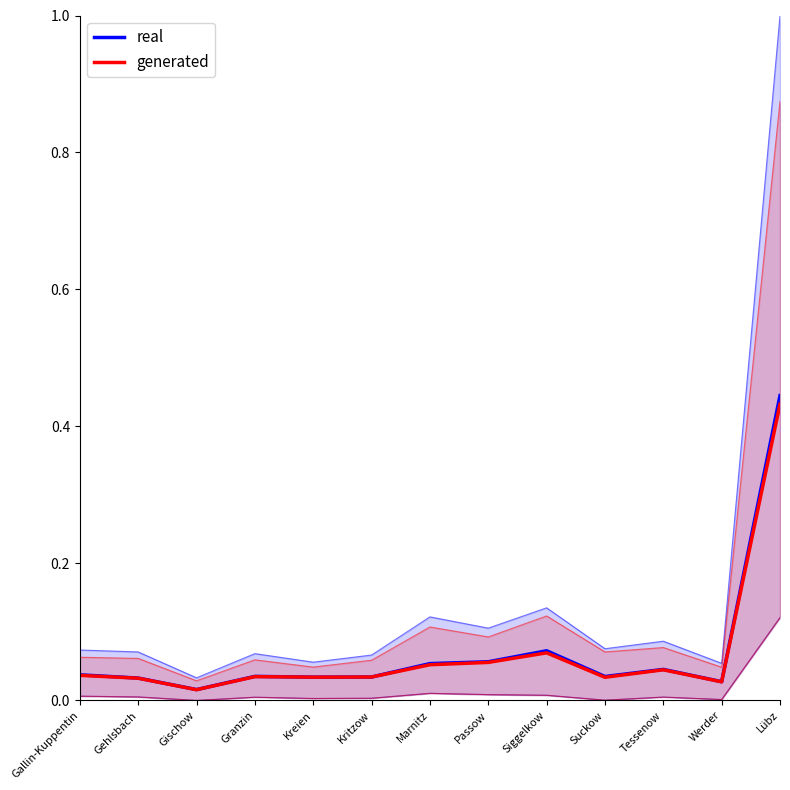

True or false: generated and real cross at least once.

False